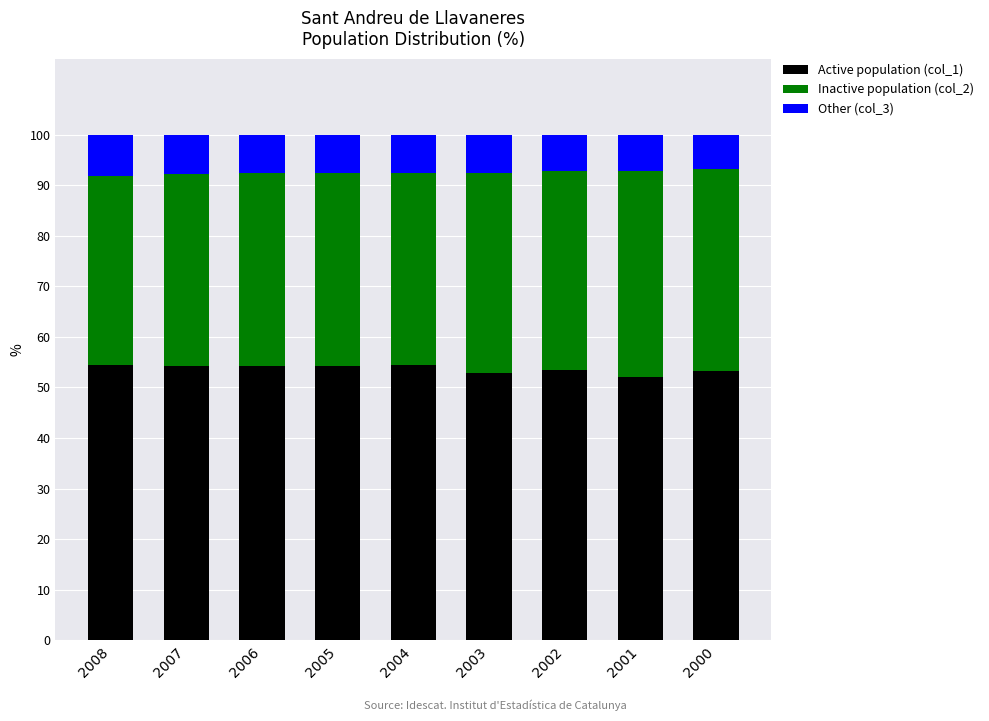

How many data points in Active population (col_1) are above 54?

5